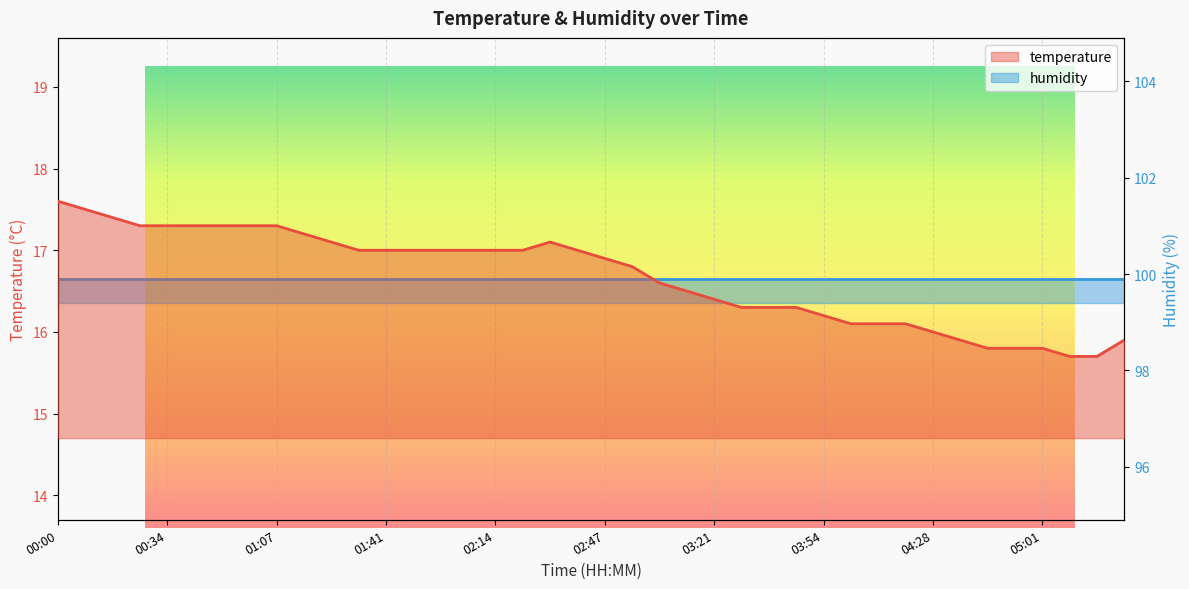

Reading left to right, transcribe all the data shown in this chart.

17.6	17.5	17.4	17.3	17.3	17.3	17.3	17.3	17.3	17.2	17.1	17.0	17.0	17.0	17.0	17.0	17.0	17.0	17.1	17.0	16.9	16.8	16.6	16.5	16.4	16.3	16.3	16.3	16.2	16.1	16.1	16.1	16.0	15.9	15.8	15.8	15.8	15.7	15.7	15.9